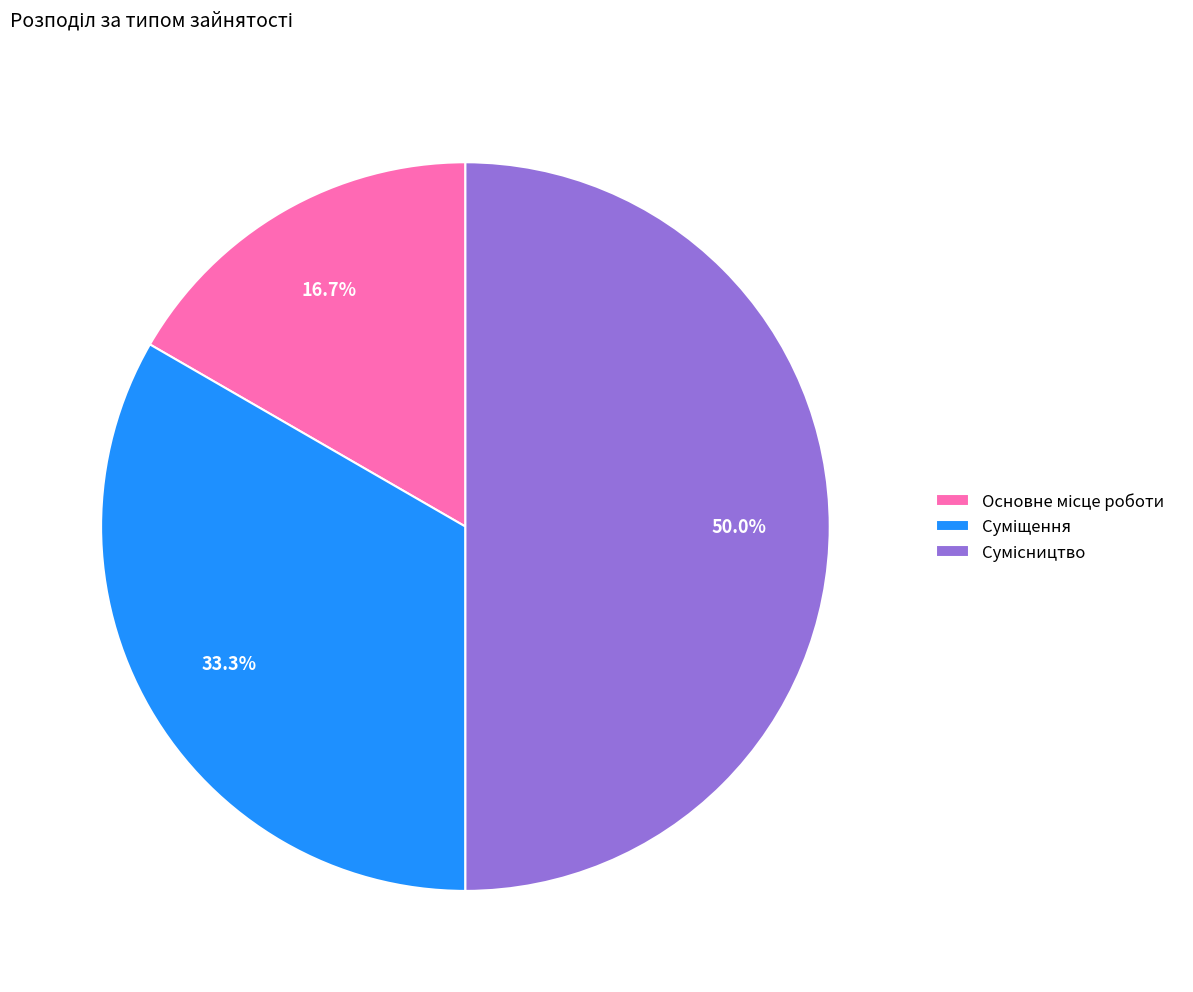

Which slice is the smallest?

Основне місце роботи